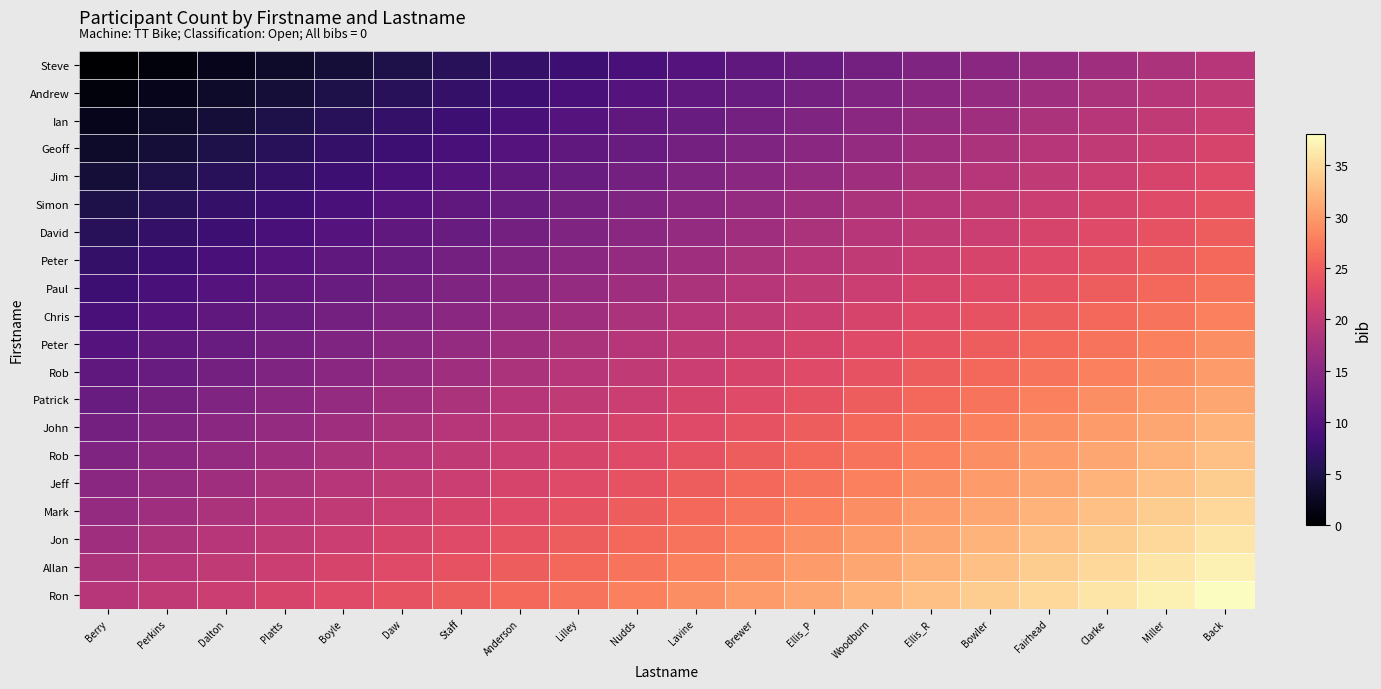

What is the total value across all series at Anderson?

330